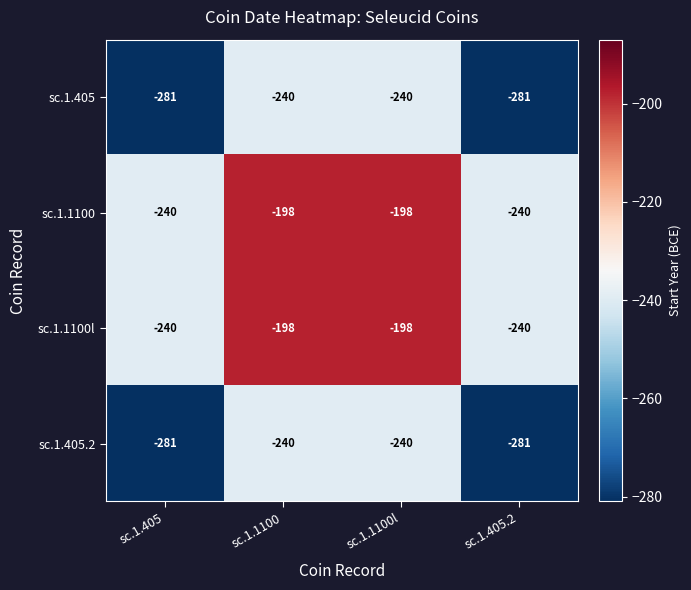

Is it true that sc.1.1100 equals -357 at sc.1.405.2?

False